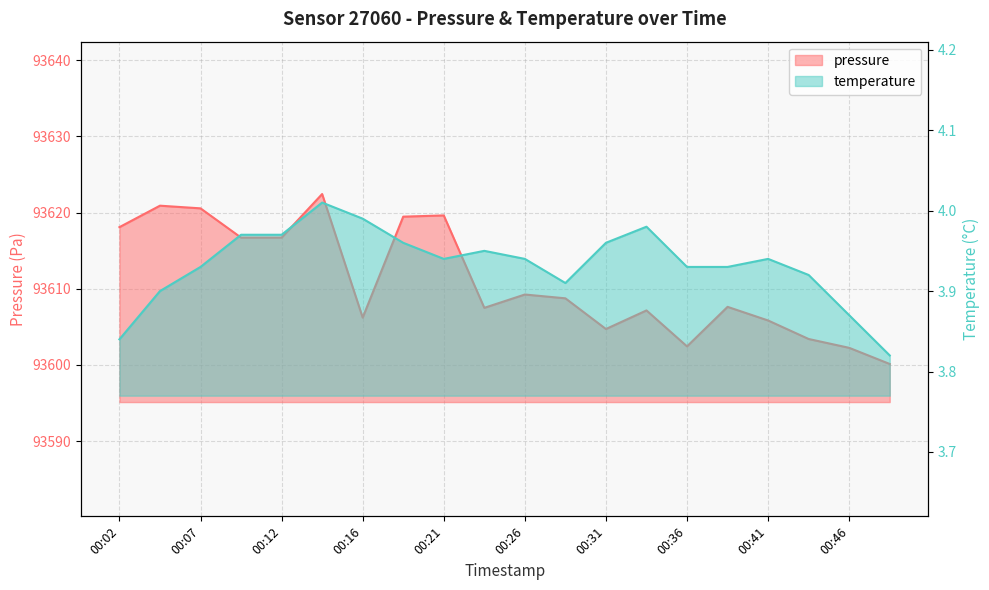

What is the total value across all series at 00:43?

93607.3